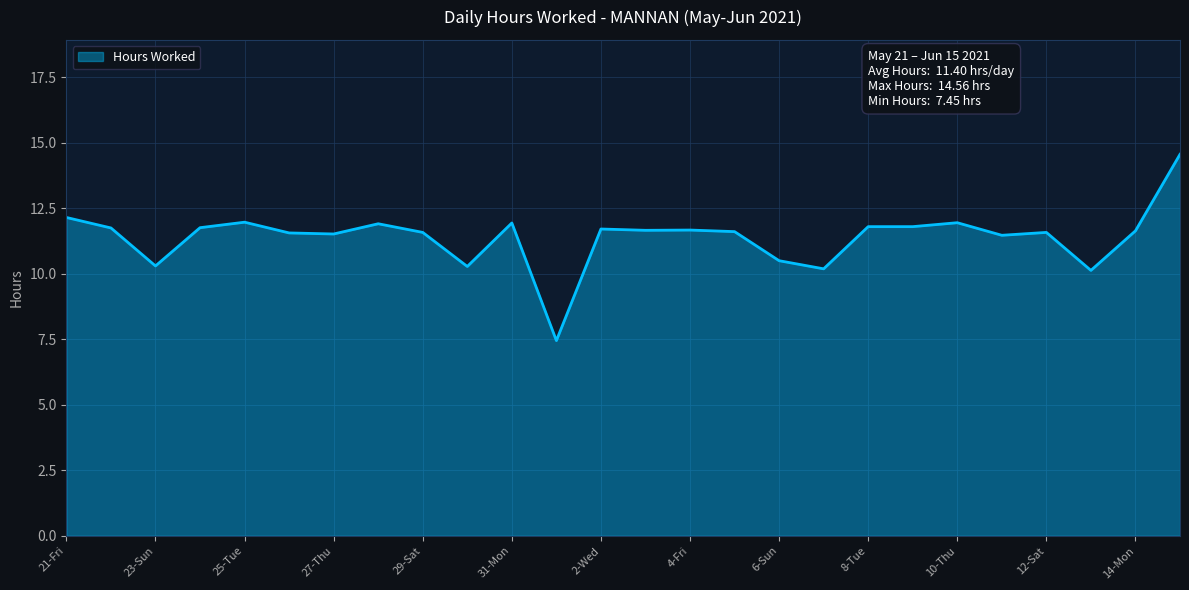

What is the minimum value shown in the chart?

7.5